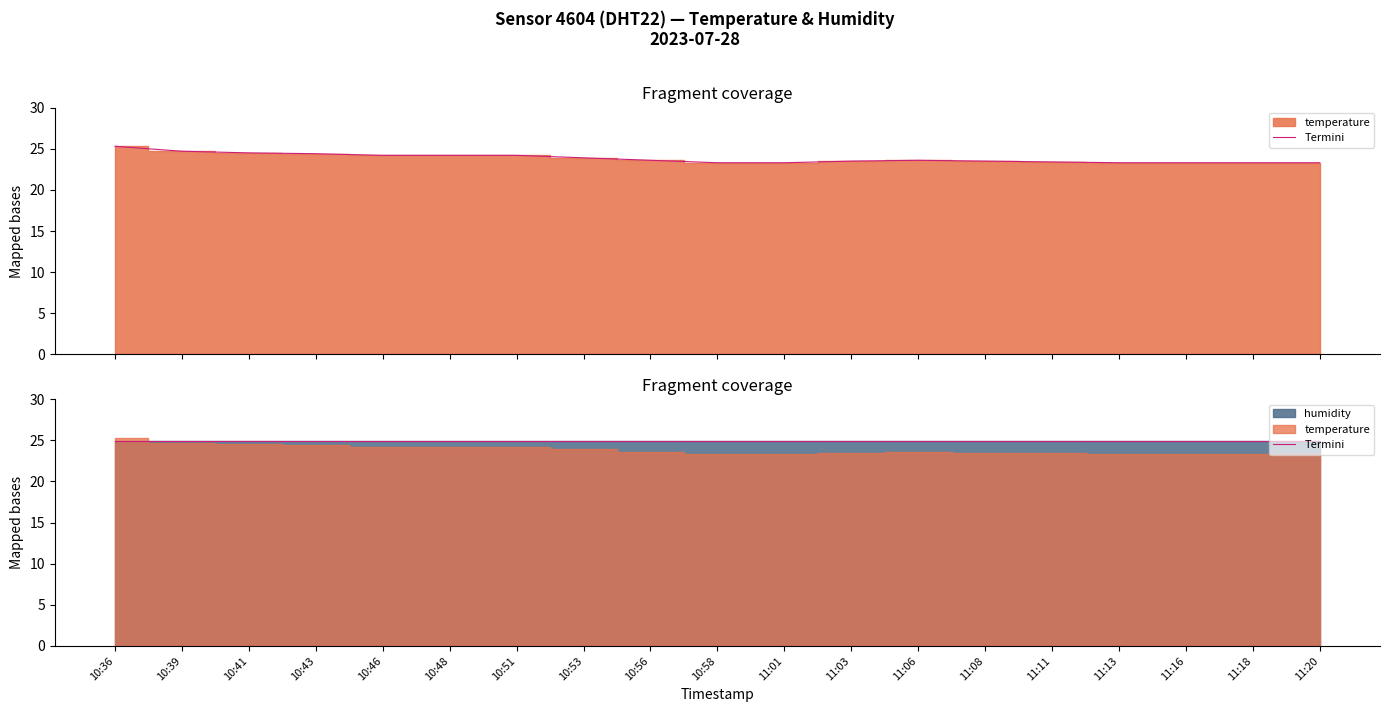

Reading left to right, list all the values displayed in this chart.

10:36=25.3	10:39=24.7	10:41=24.5	10:43=24.4	10:46=24.2	10:48=24.2	10:51=24.2	10:53=23.9	10:56=23.6	10:58=23.3	11:01=23.3	11:03=23.5	11:06=23.6	11:08=23.5	11:11=23.4	11:13=23.3	11:16=23.3	11:18=23.3	11:20=23.3